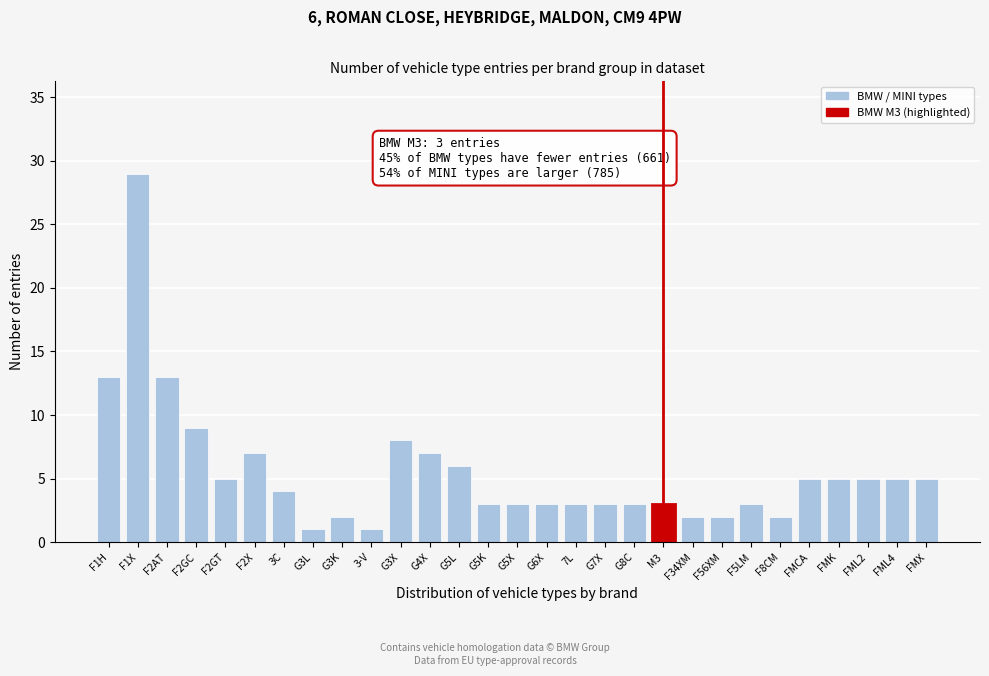

Reading left to right, list all the values displayed in this chart.

13	29	13	9	5	7	4	1	2	1	8	7	6	3	3	3	3	3	3	3	2	2	3	2	5	5	5	5	5